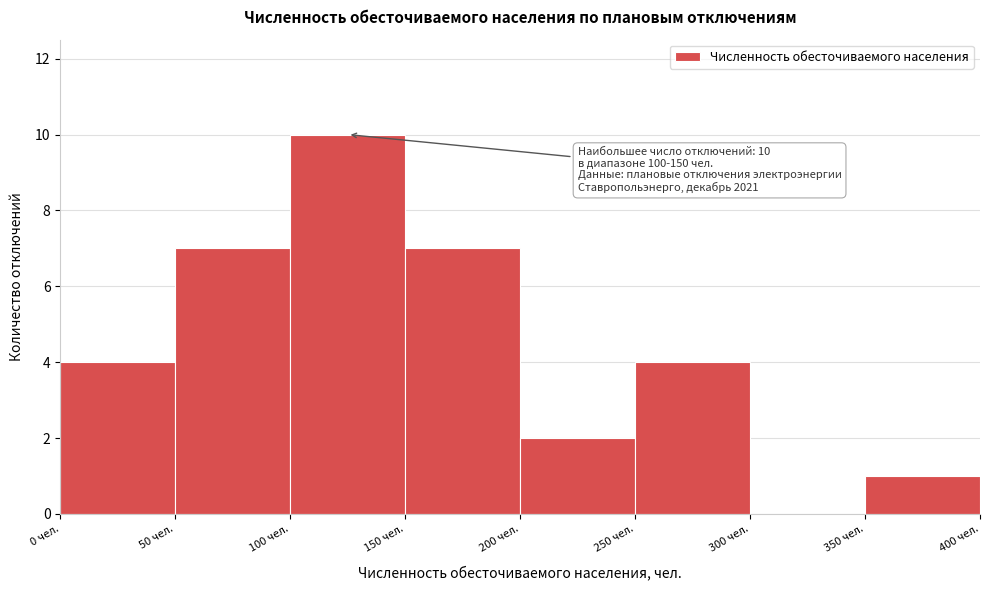

Which range on the x-axis has the tallest bar?

100 to 150